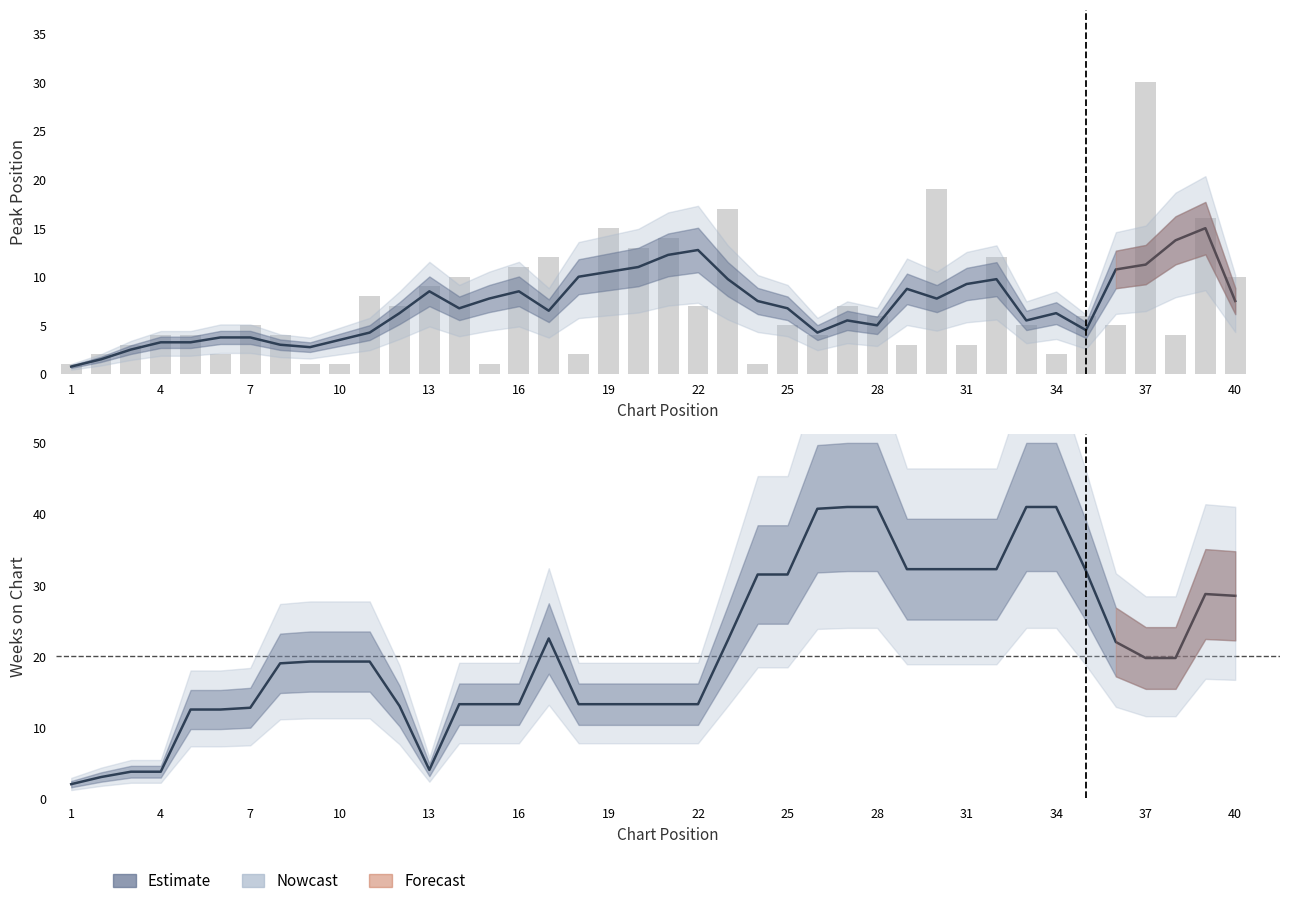

At which category does the chart reach its minimum across all series?

1